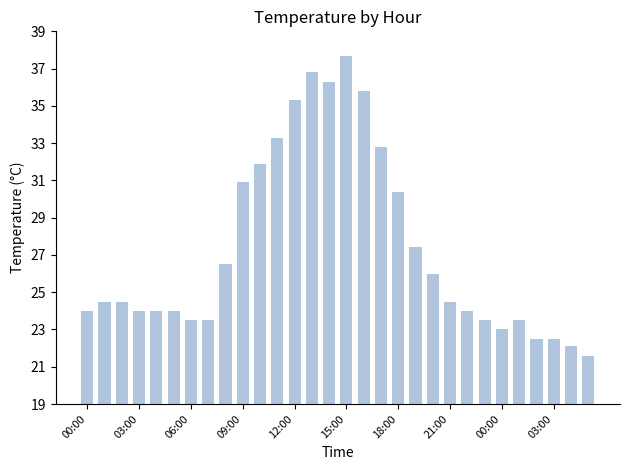

What is the maximum value shown in the chart?

37.7